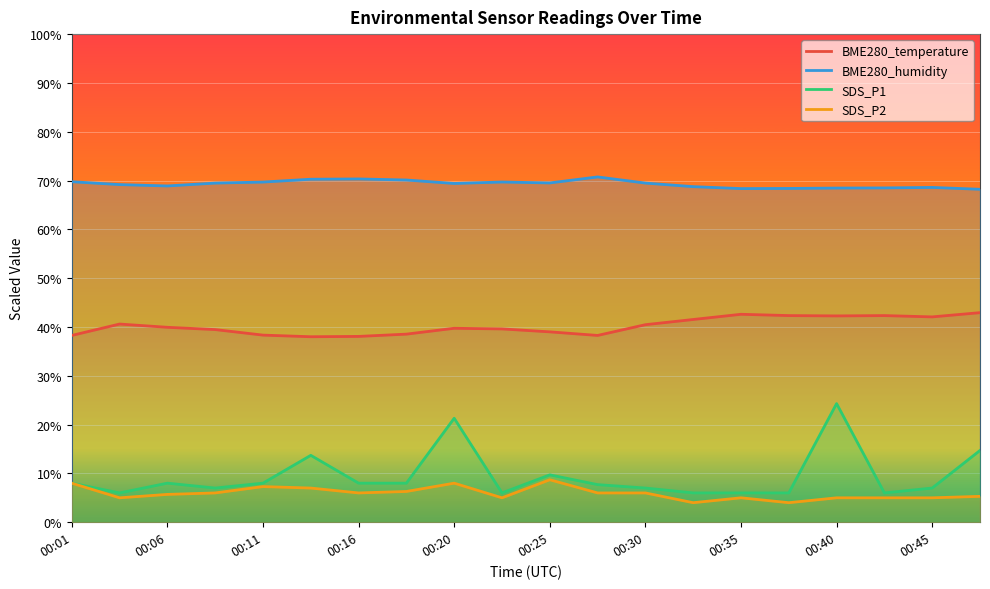

What is the difference between the BME280_temperature values at 00:25 and 00:01?

0.7